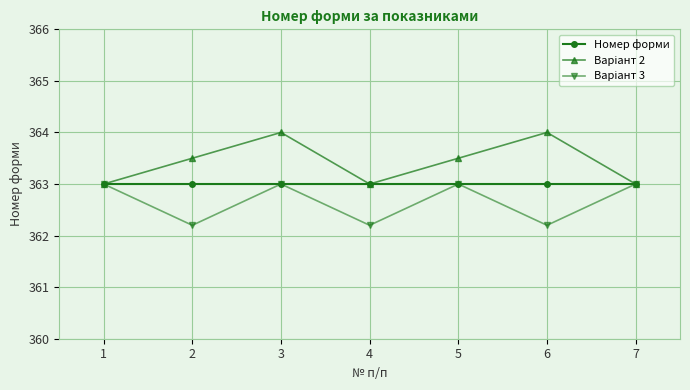

What is the difference between the highest and lowest values at 2?

1.3